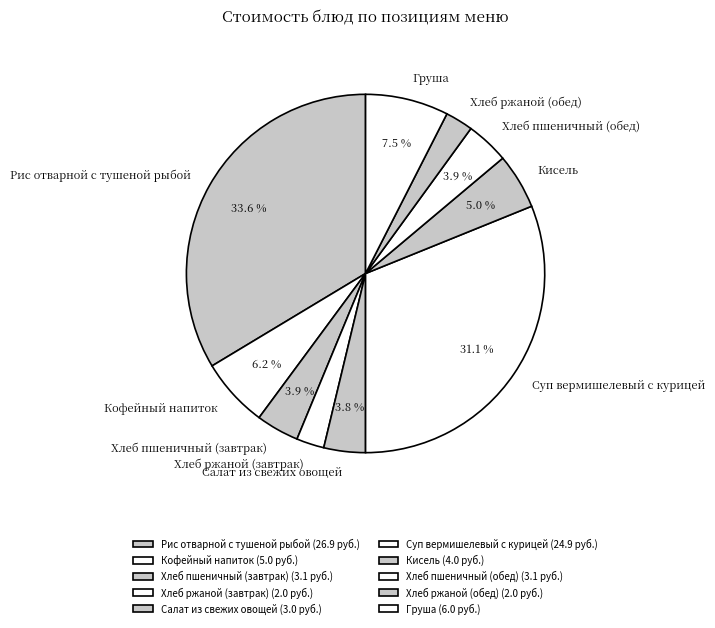

Count the number of slices in the pie.

10